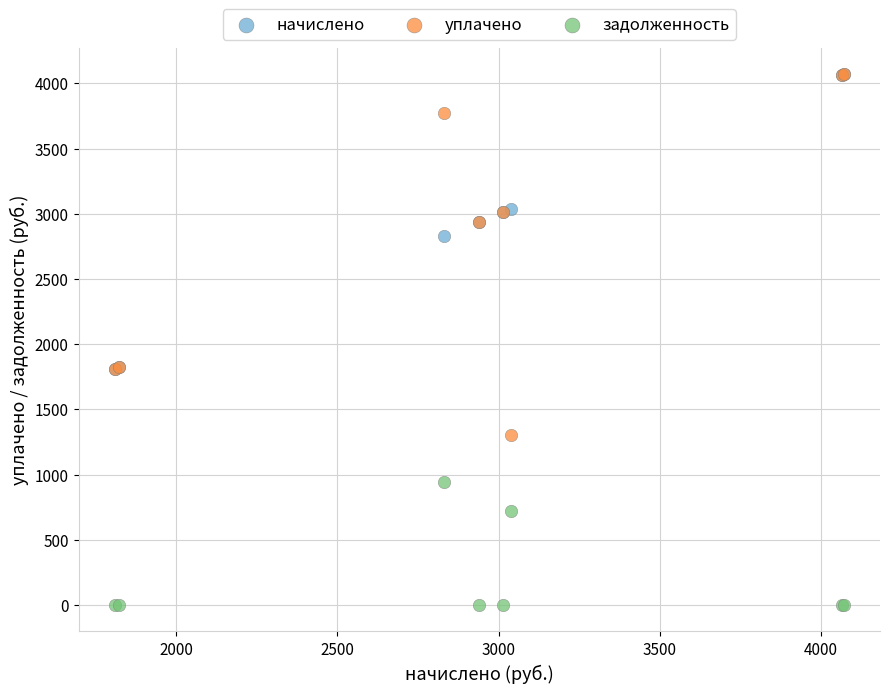

In the уплачено series, what Y value is closest to 2686?

2940.1